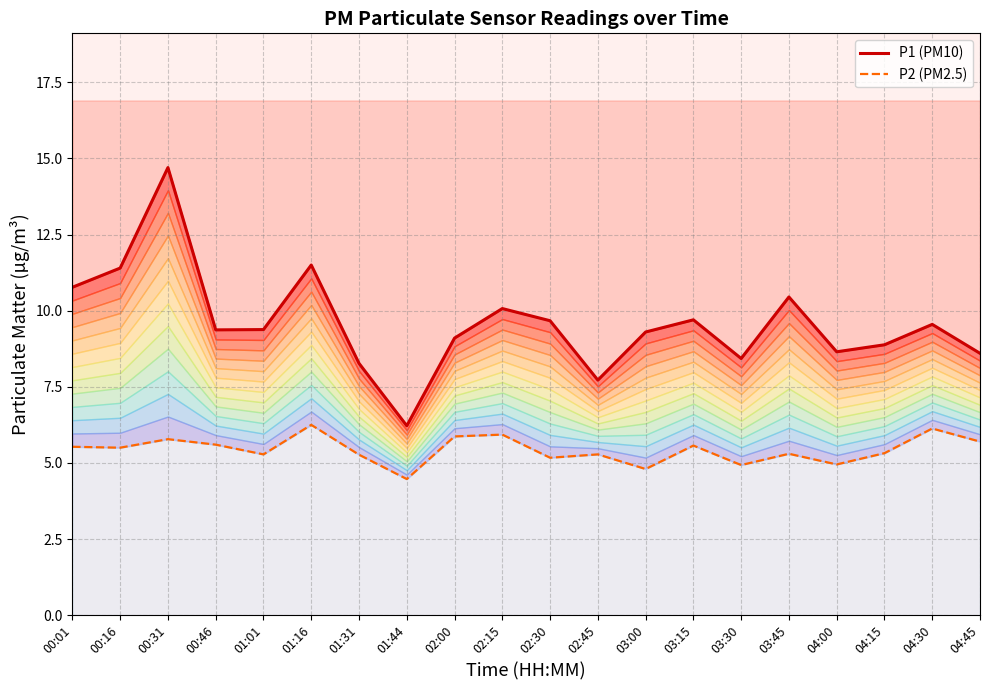

Is the value of P1 (PM10) at 00:46 greater than the value of P2 (PM2.5) at 04:30?

Yes